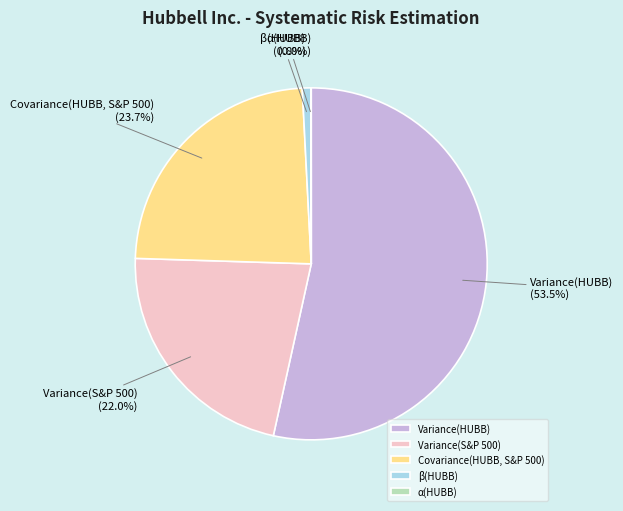

Which has a higher value, Variance(HUBB) or Covariance(HUBB, S&P 500)?

Variance(HUBB)